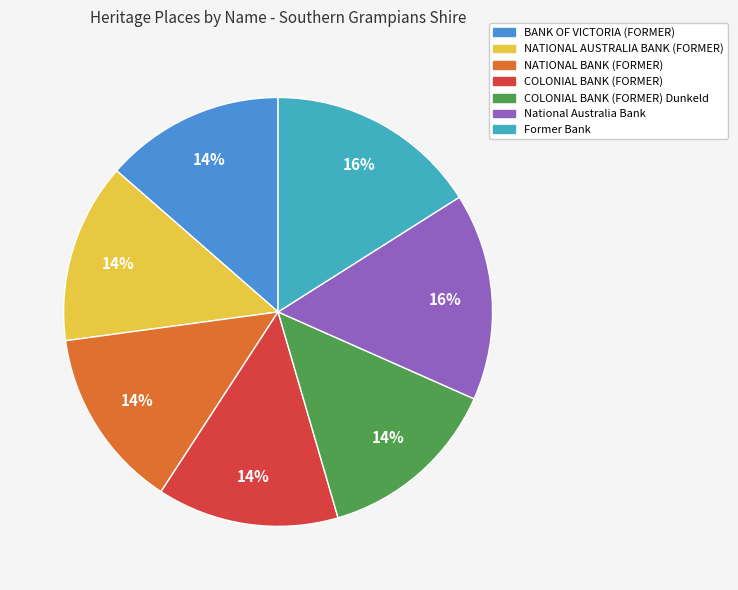

Is there a majority slice in this chart?

No